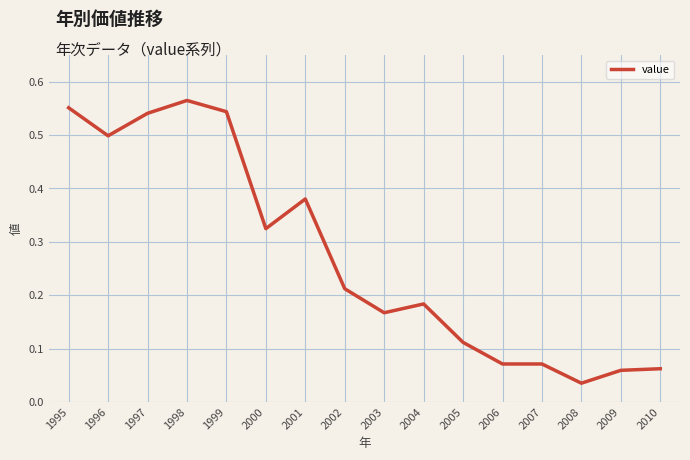

What is the change in value from 1995 to 2008?

-0.5